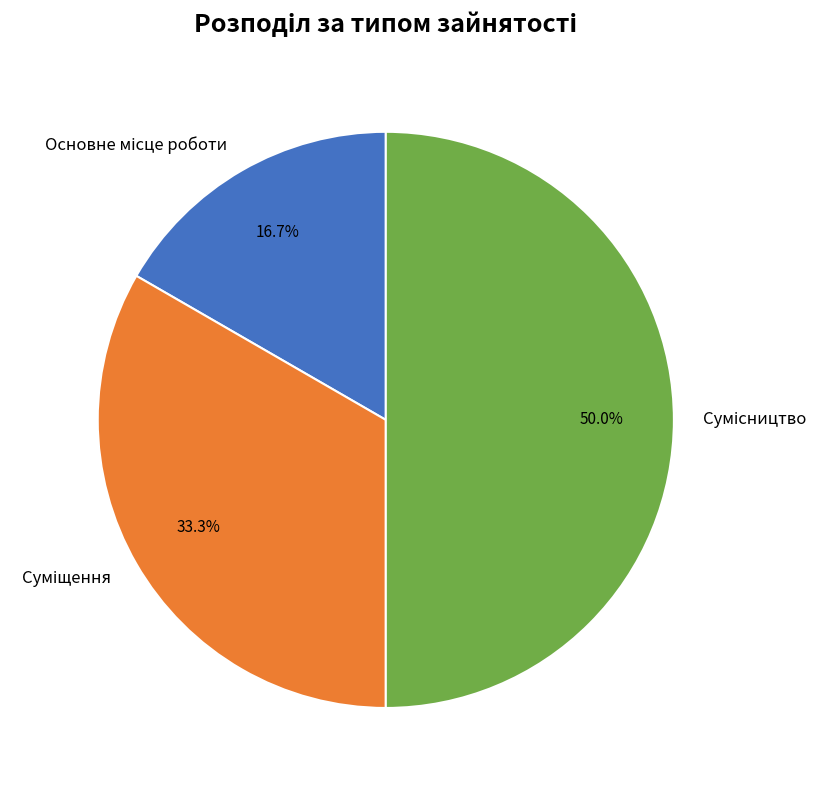

Does any single category account for the majority?

No